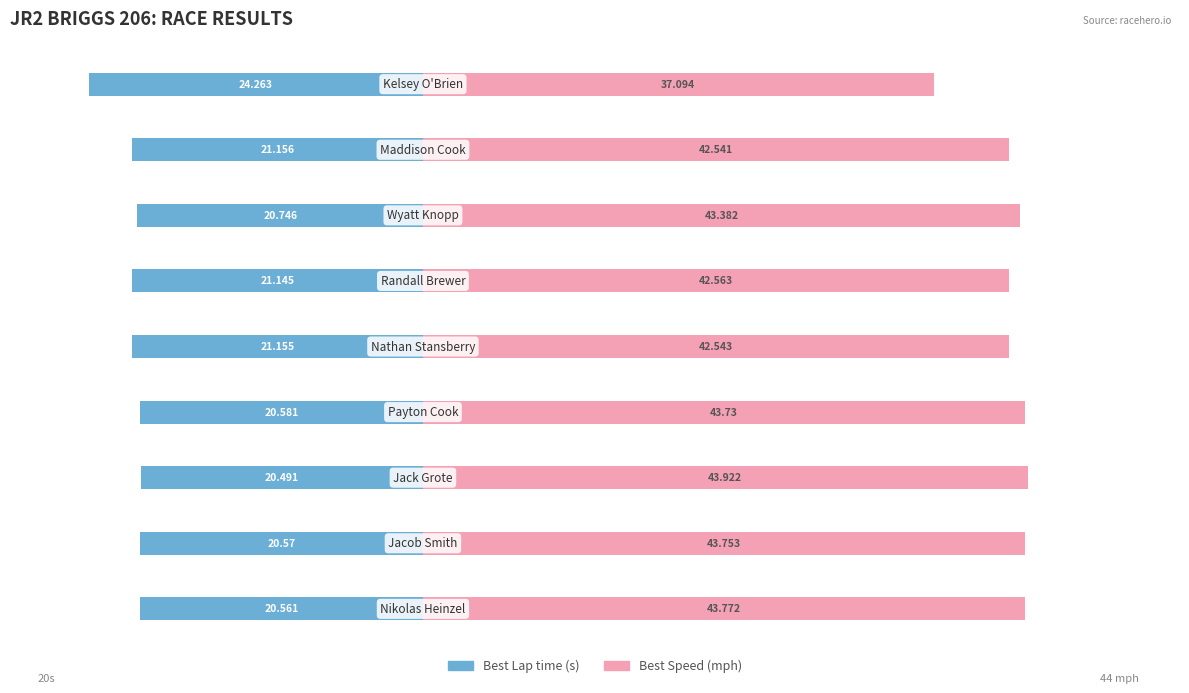

Are the bars grouped side by side (vs. stacked)?

Yes